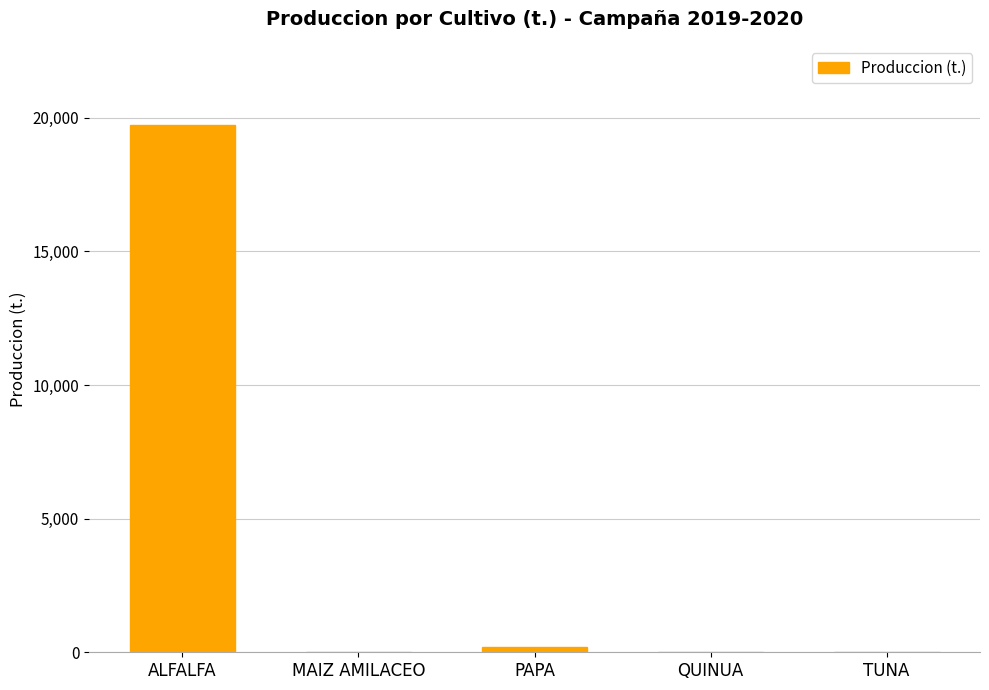

Which label corresponds to the largest value in the chart?

ALFALFA